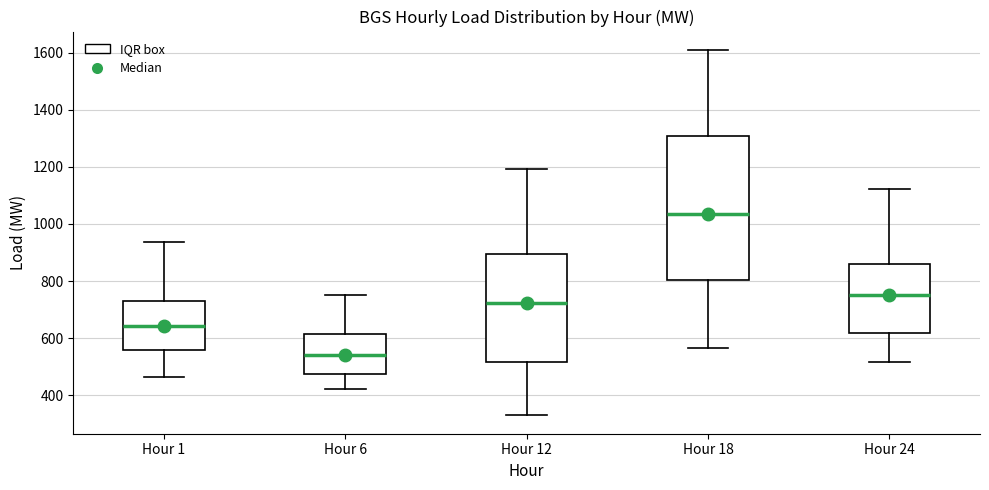

Comparing the boxes themselves (not the whiskers), which one is the tallest?

Hour 18